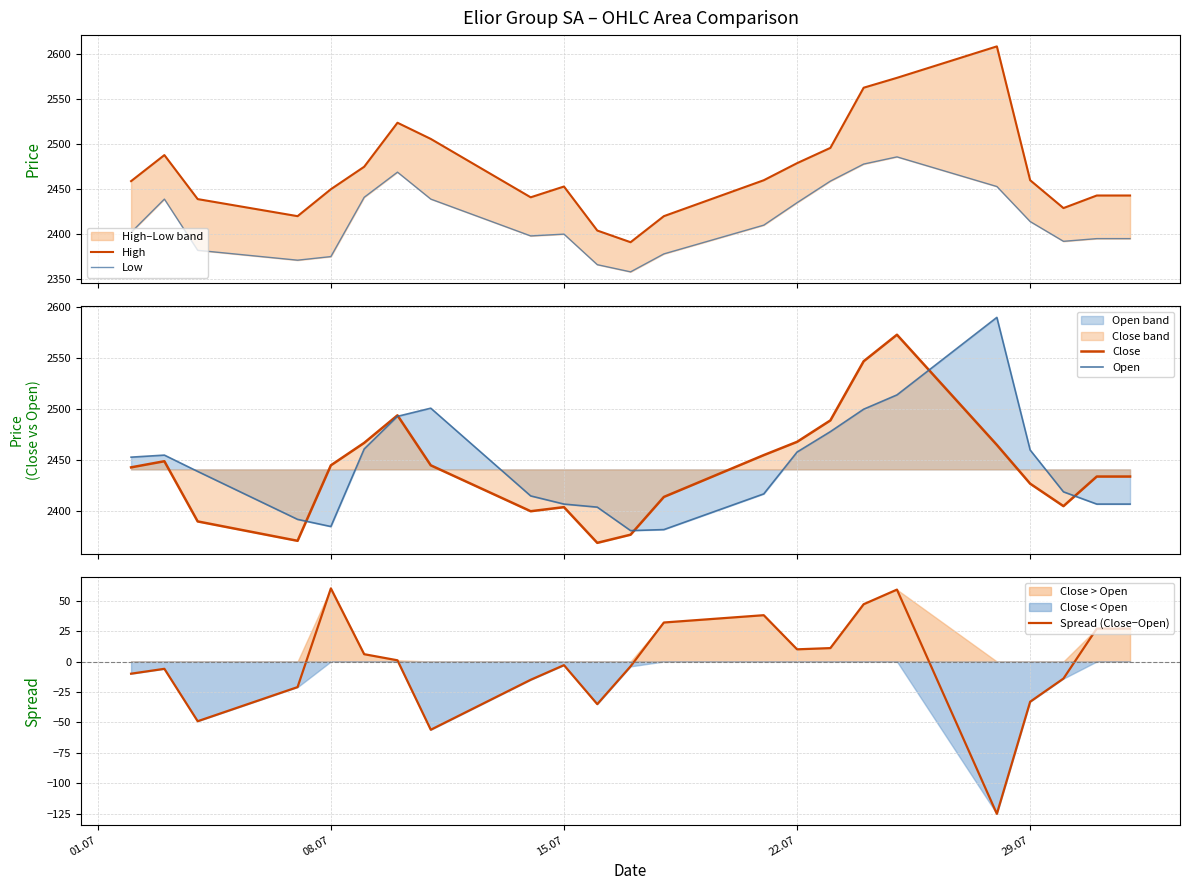

How many lines are shown in the chart?

5